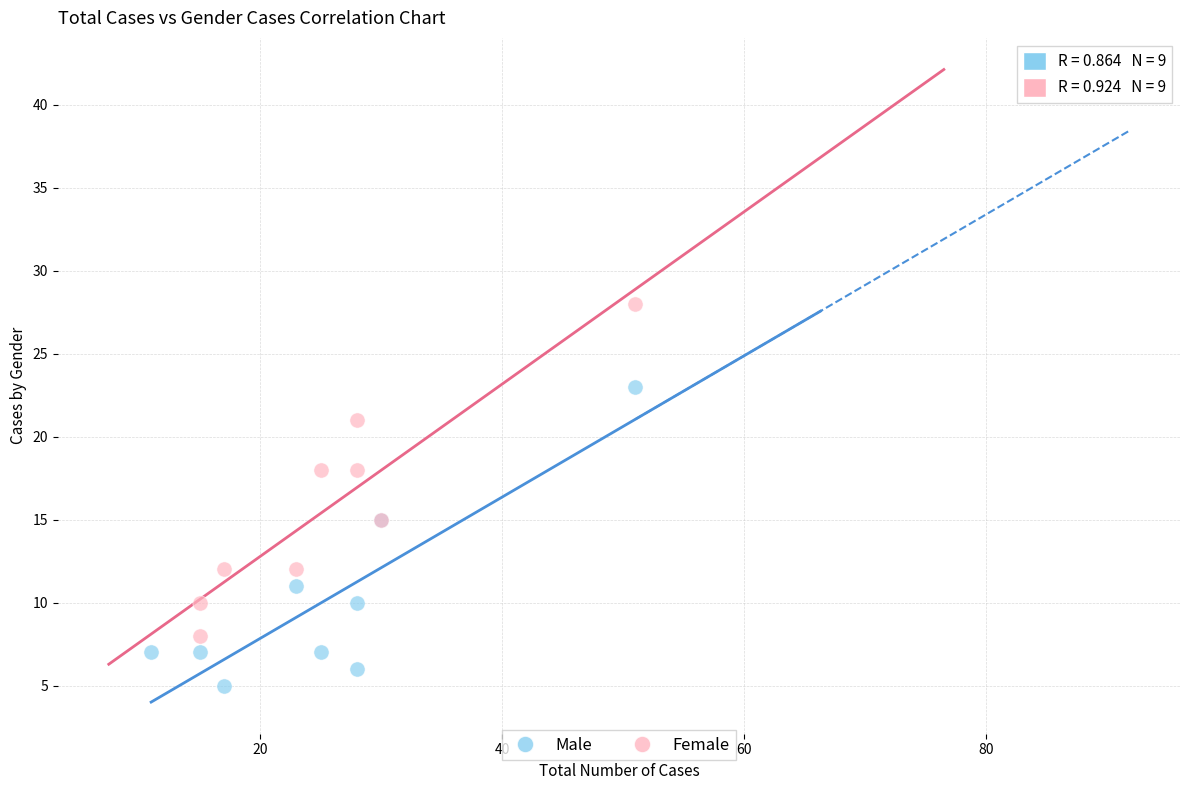

What are all the series names shown in the legend?

Male, Female